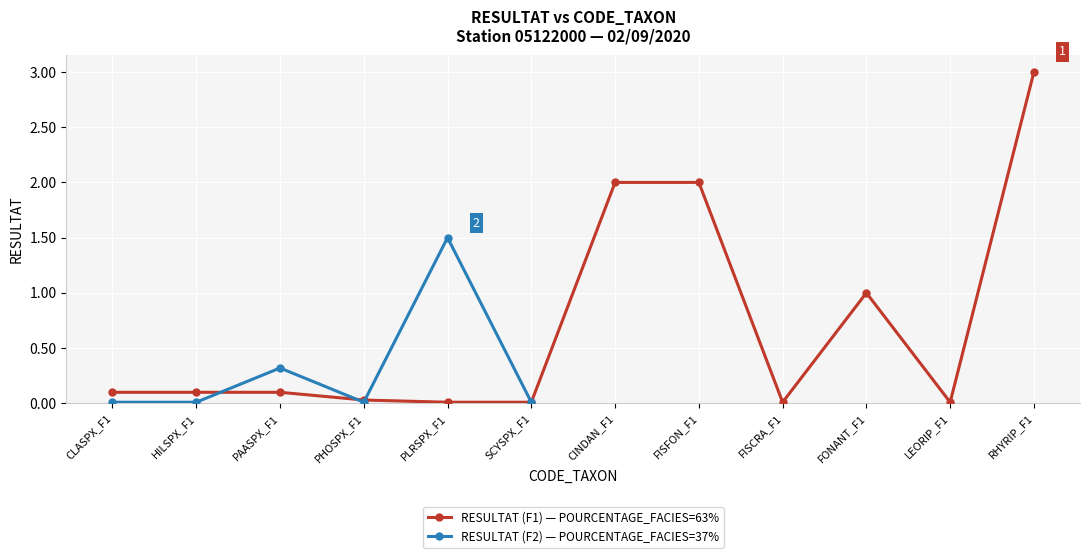

How many values in RESULTAT (F2) — POURCENTAGE_FACIES=37% are above zero?

6